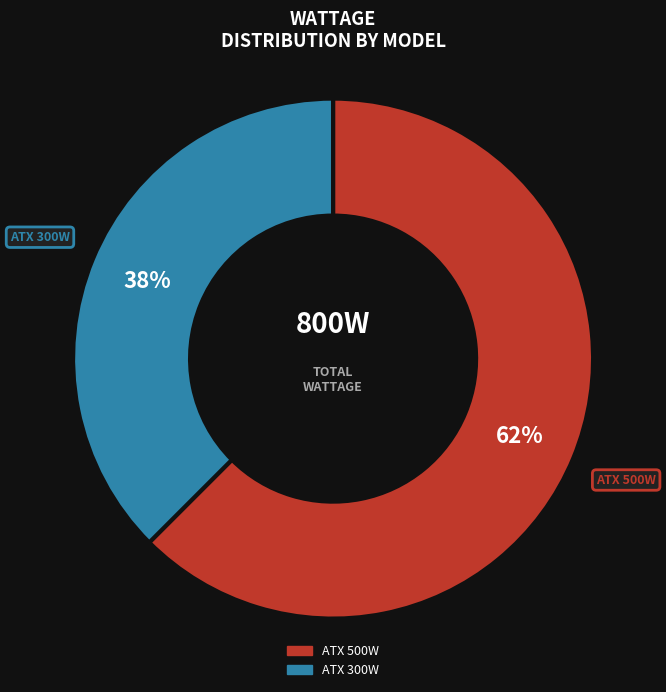

Which category has the smallest portion of the pie?

ATX 300W